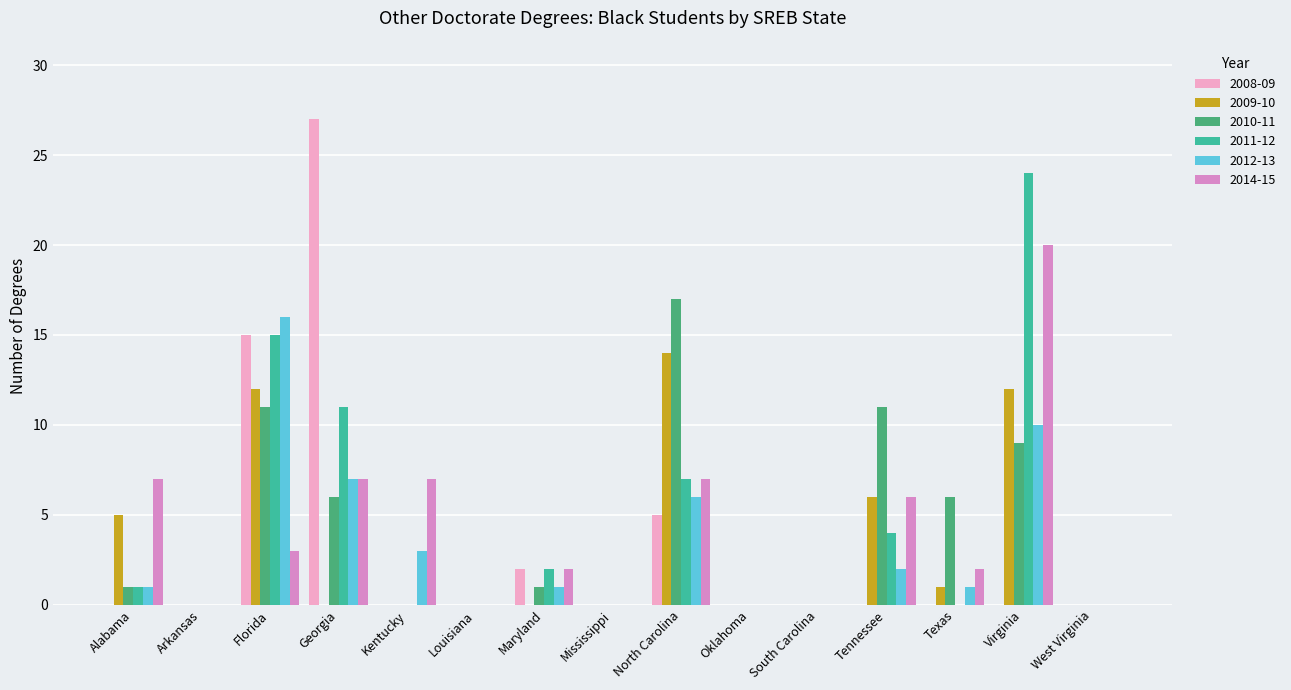

Which series has the widest spread of values?

2008-09